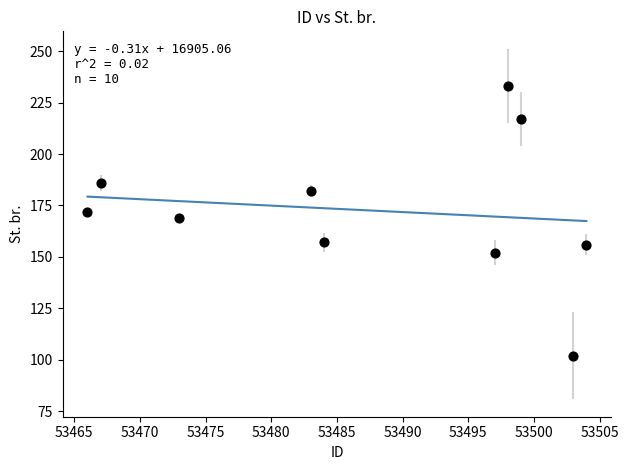

What Y value in the scatter plot is closest to 167?

169